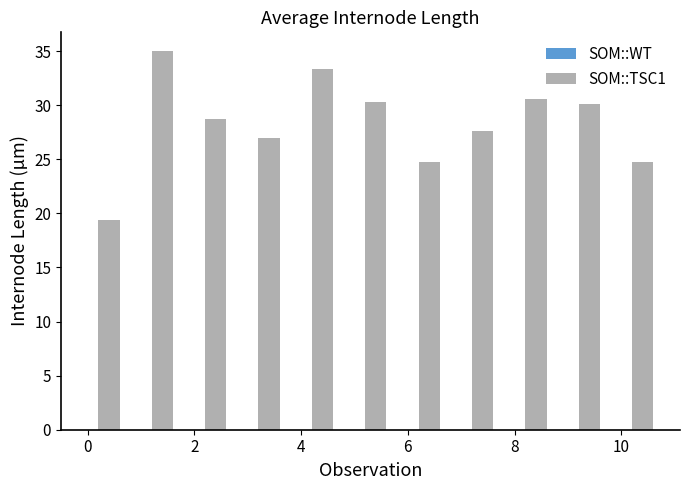

What is the maximum value shown in the chart?

35.0